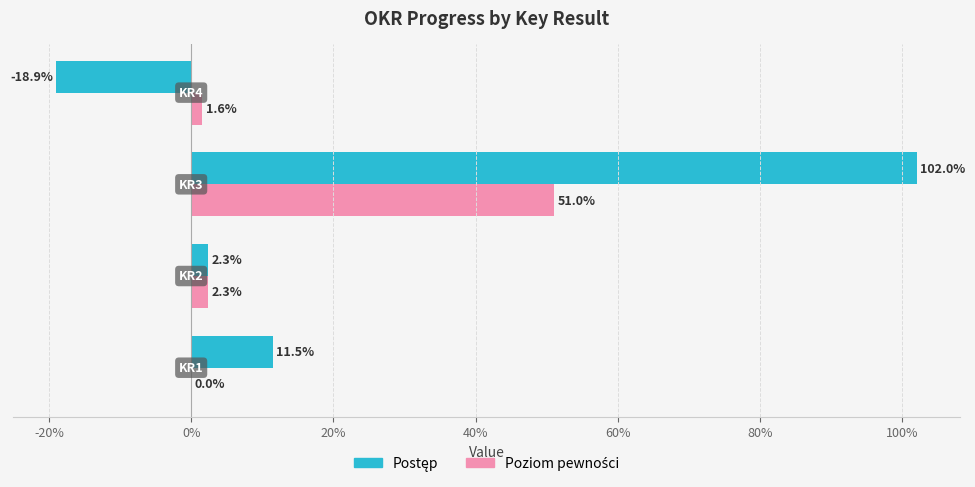

Which series has the largest total across all categories?

Postęp